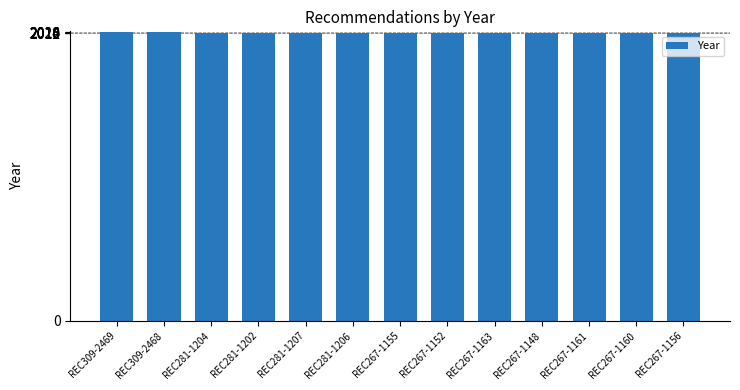

The chart shows a value of 2016 at REC281-1207. True or false?

True